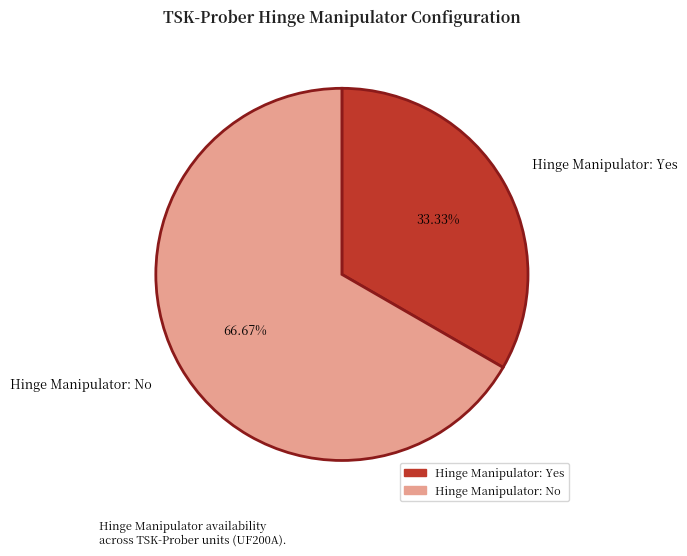

What is the smallest slice in the pie chart?

Hinge Manipulator: Yes